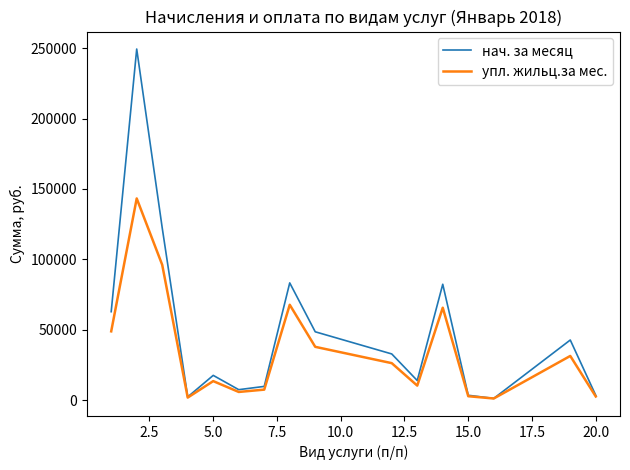

List the series in order of their peak value, highest first.

нач. за месяц, упл. жильц.за мес.